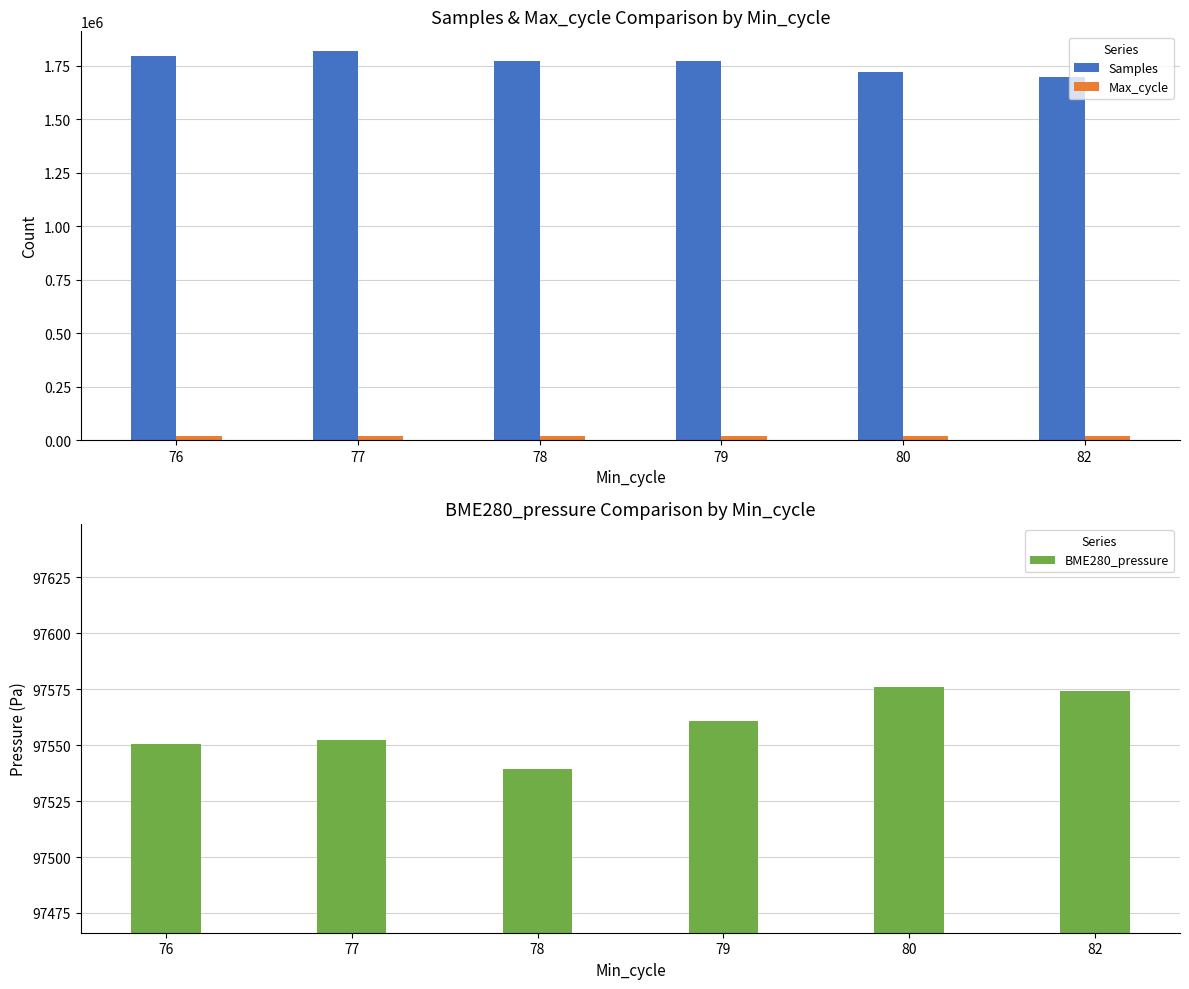

Is it true that BME280_pressure equals 47193.9 at 82?

False